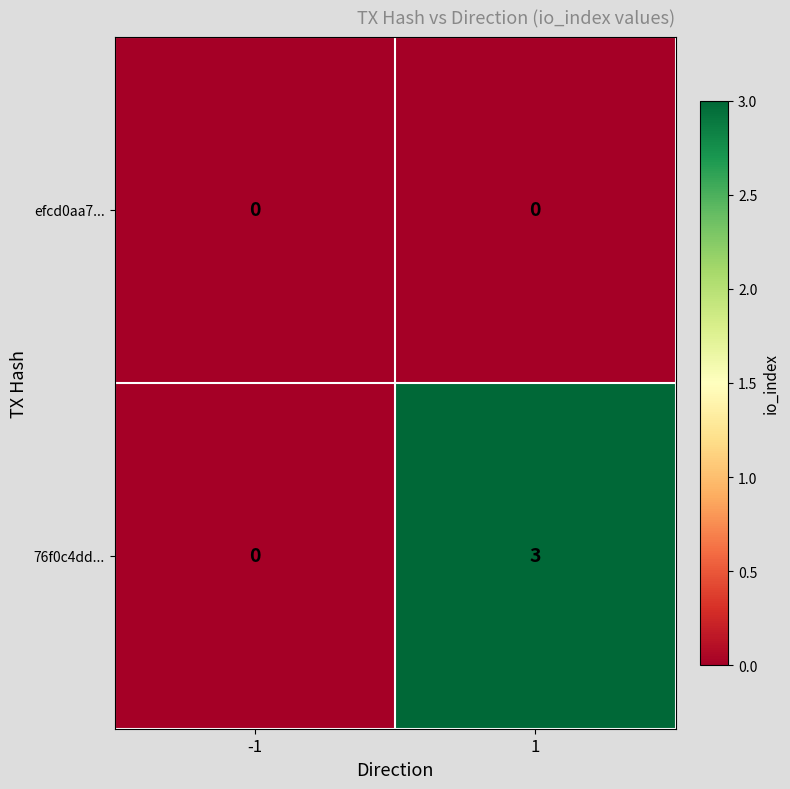

Which series has the largest total across all categories?

76f0c4dd...